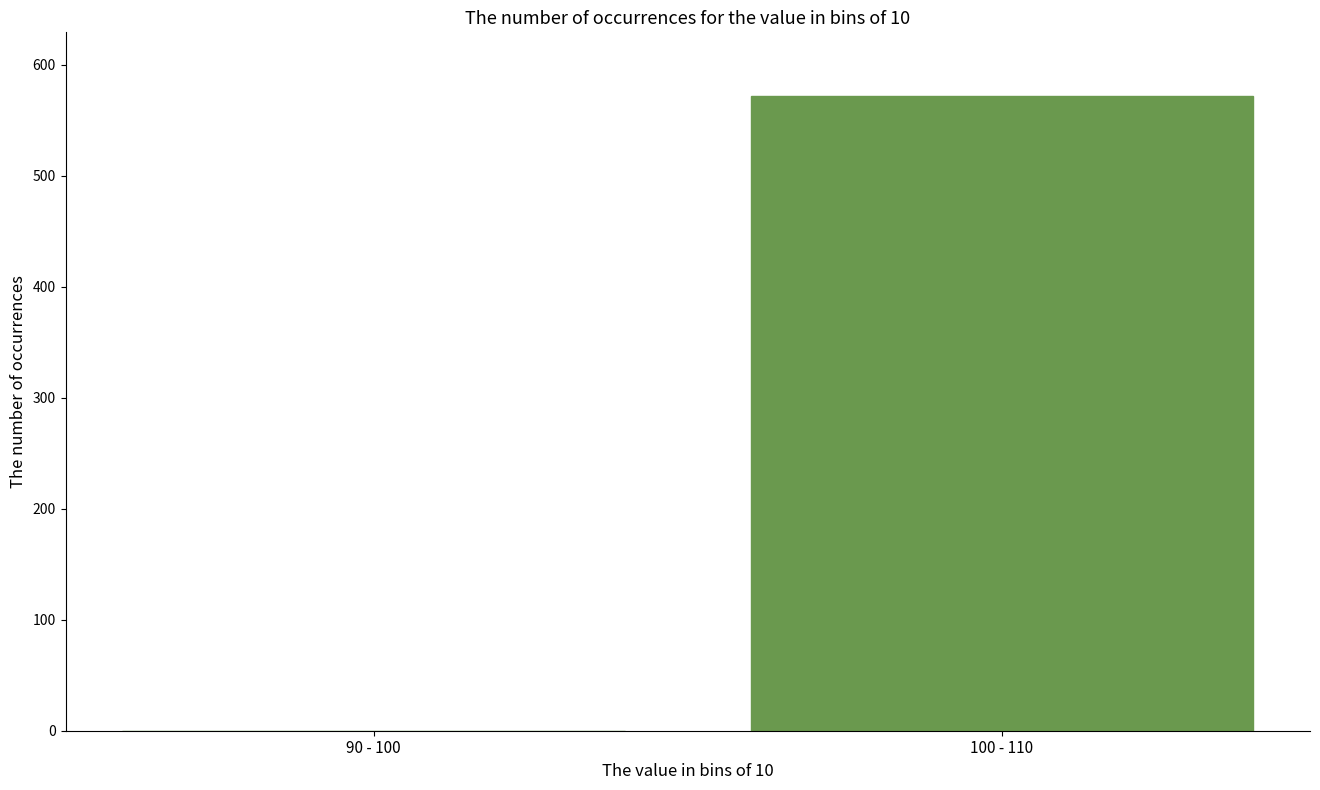

Reading left to right, list all the values displayed in this chart.

90 - 100=0	100 - 110=572